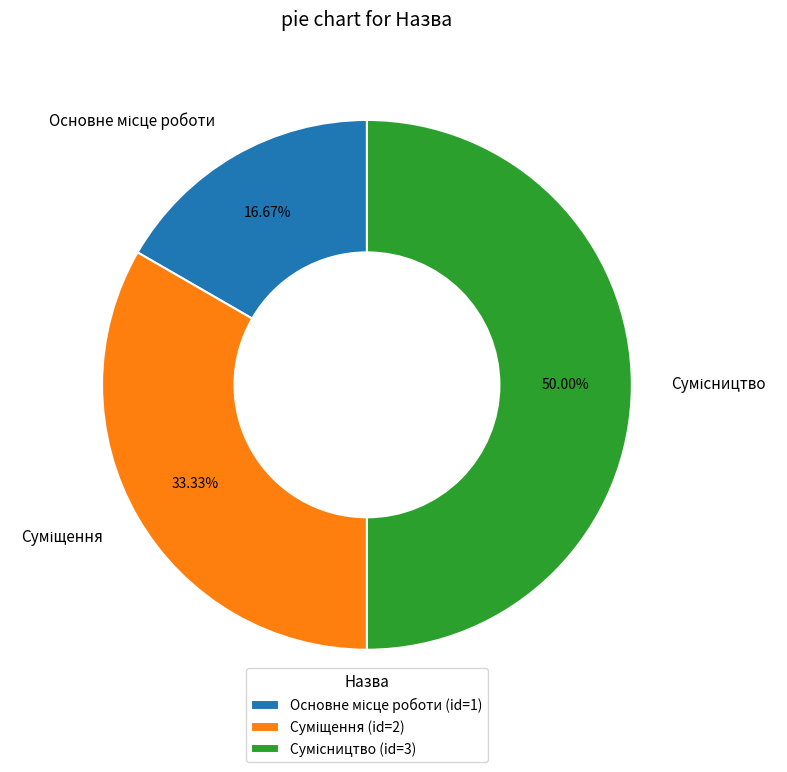

How many slices are in this pie chart?

3